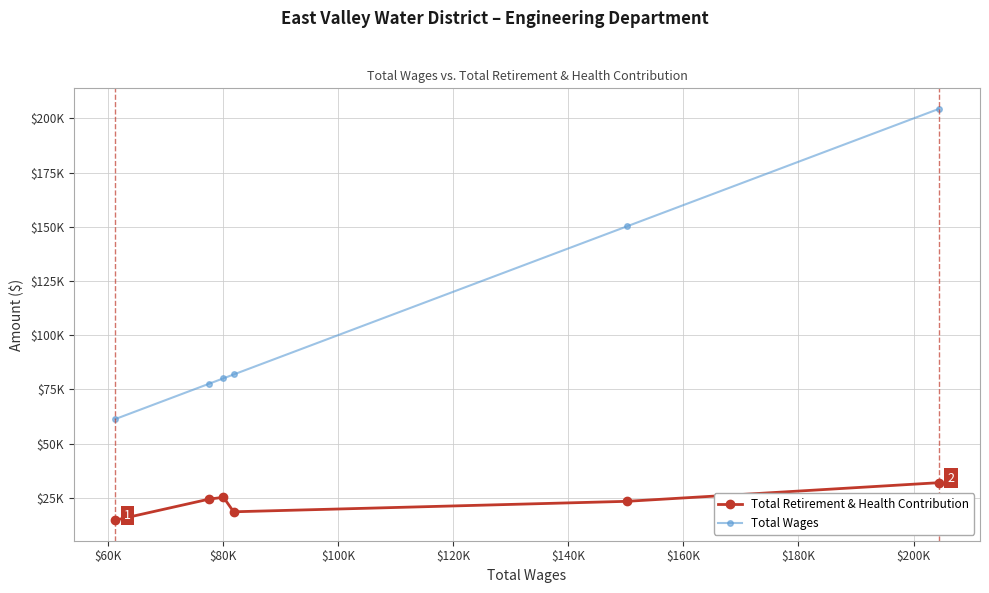

Does the chart have visible grid lines?

Yes